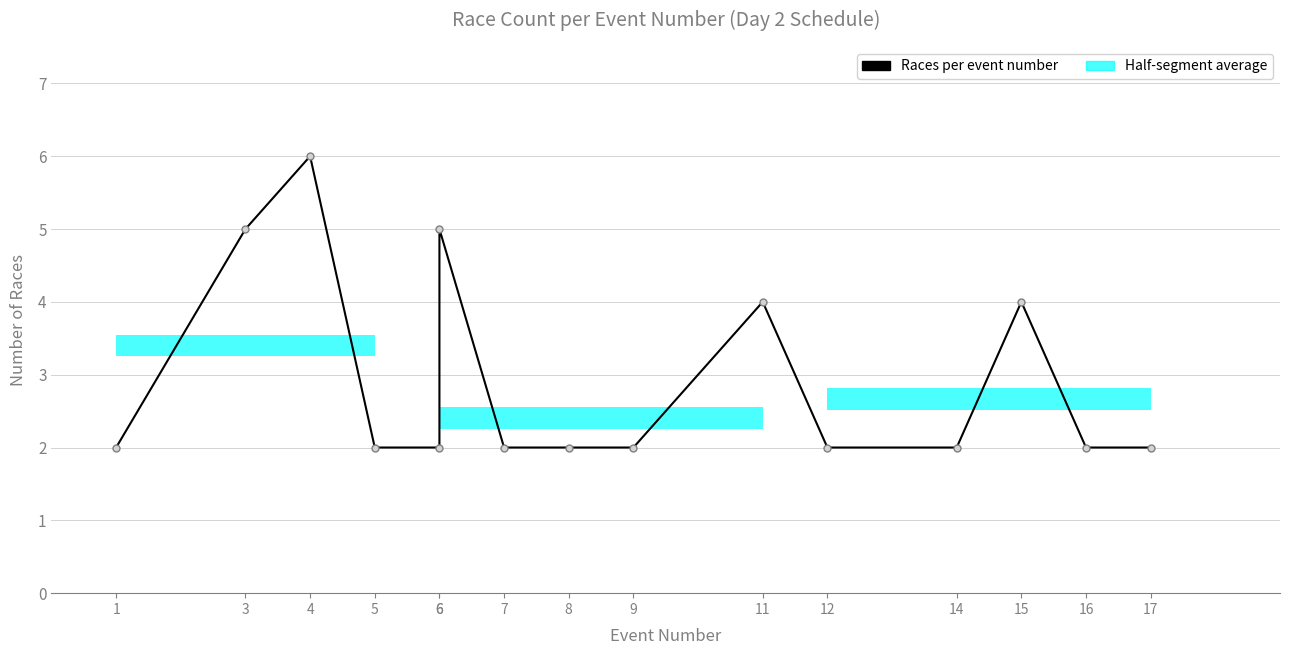

What is the average value?

3